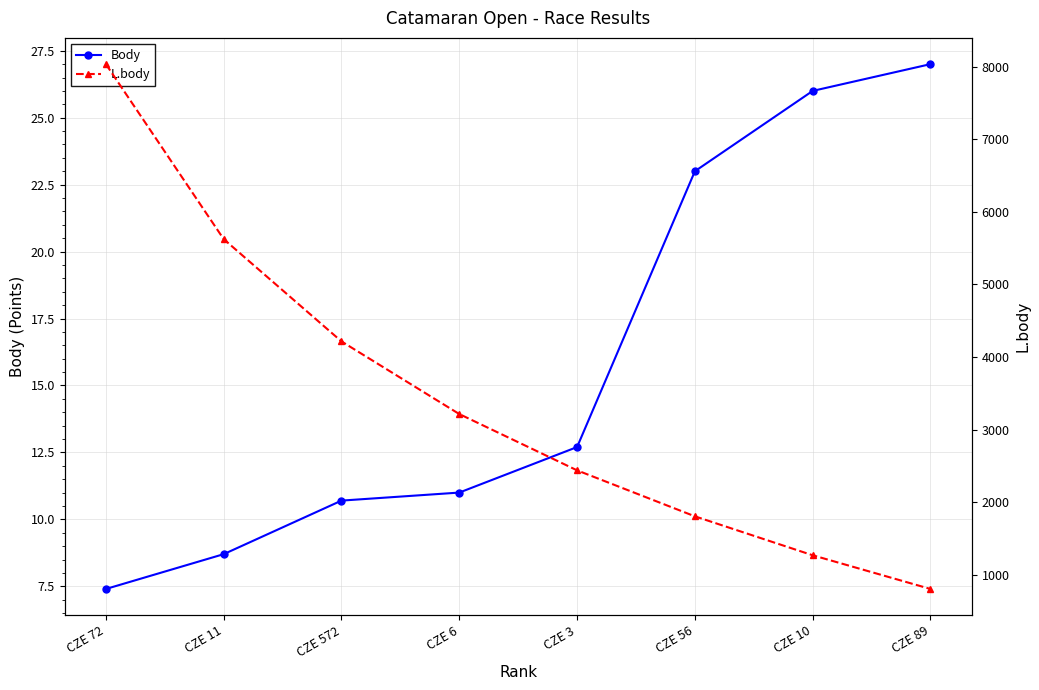

How many lines are shown in the chart?

2